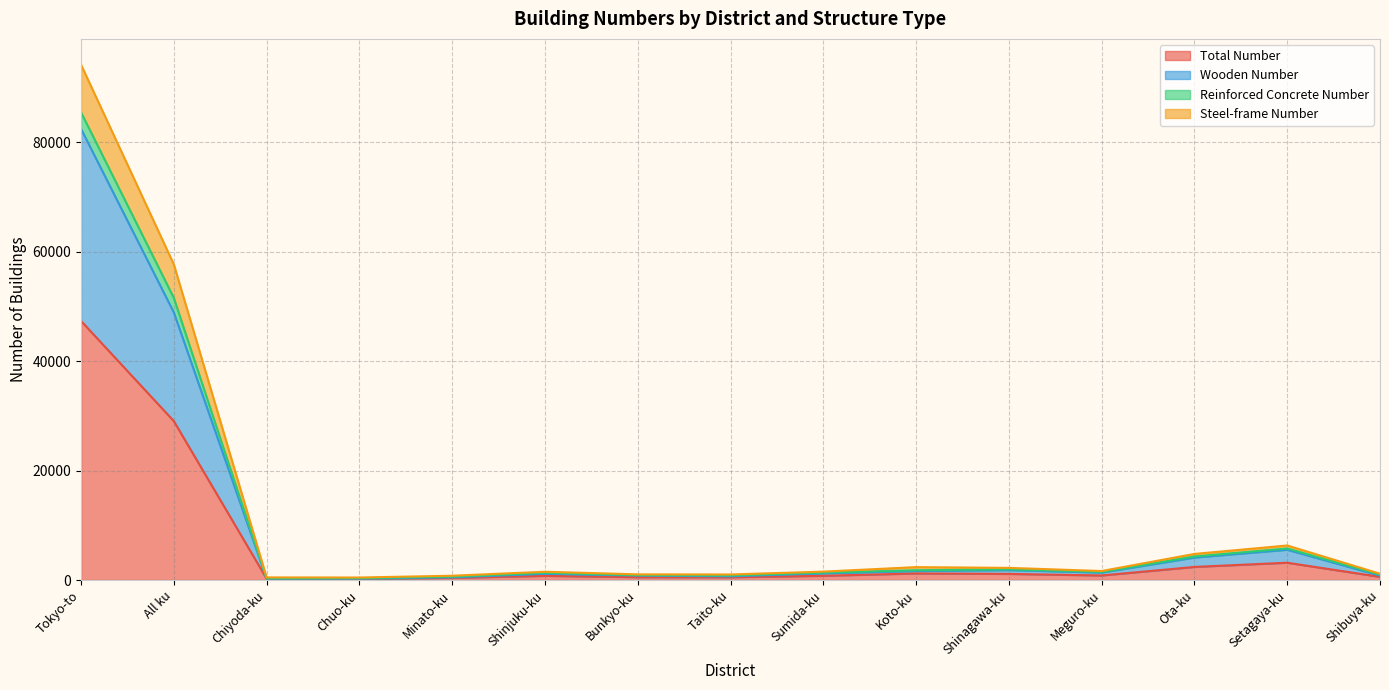

Does the chart display data point markers on the line(s)?

No